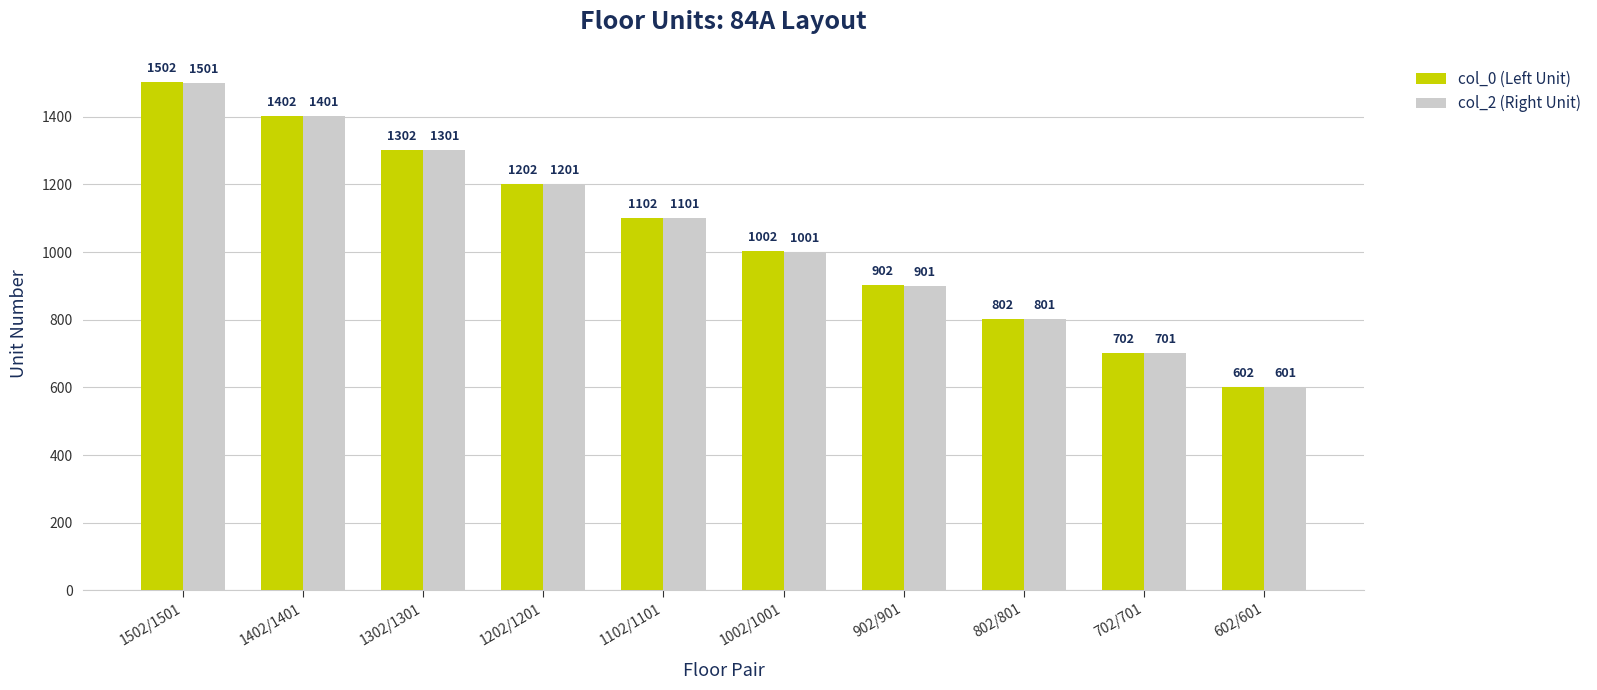

What is the label of the 3rd bar from the left?

1302/1301